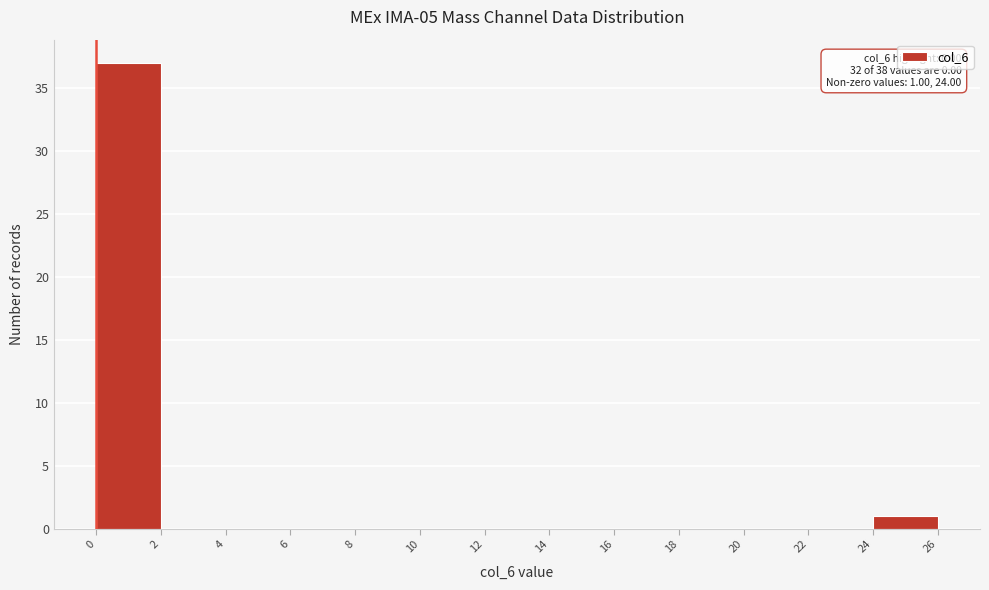

Over which range of the x-axis is the bar tallest?

0 to 2